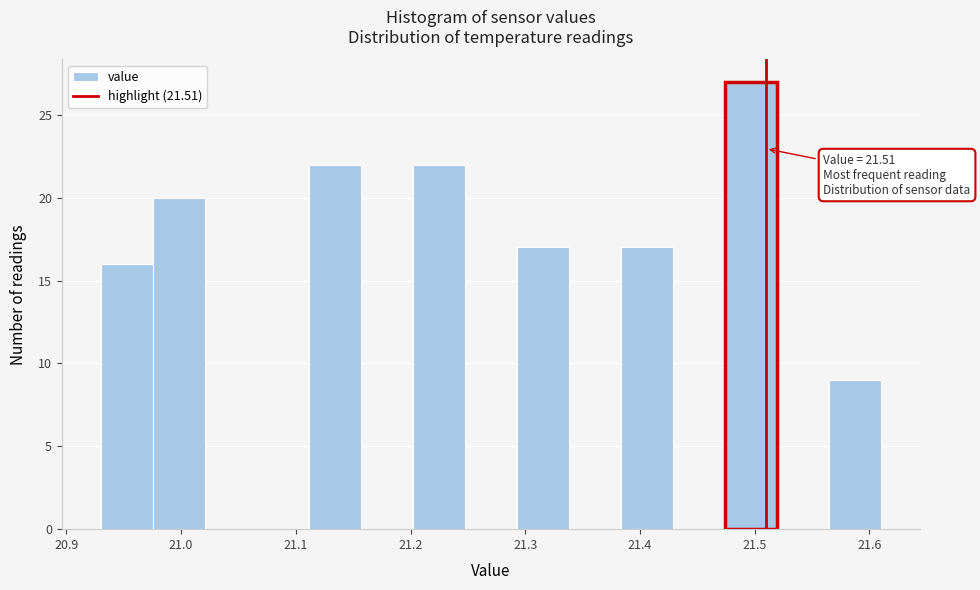

Over which range of the x-axis is the bar tallest?

21.47 to 21.52